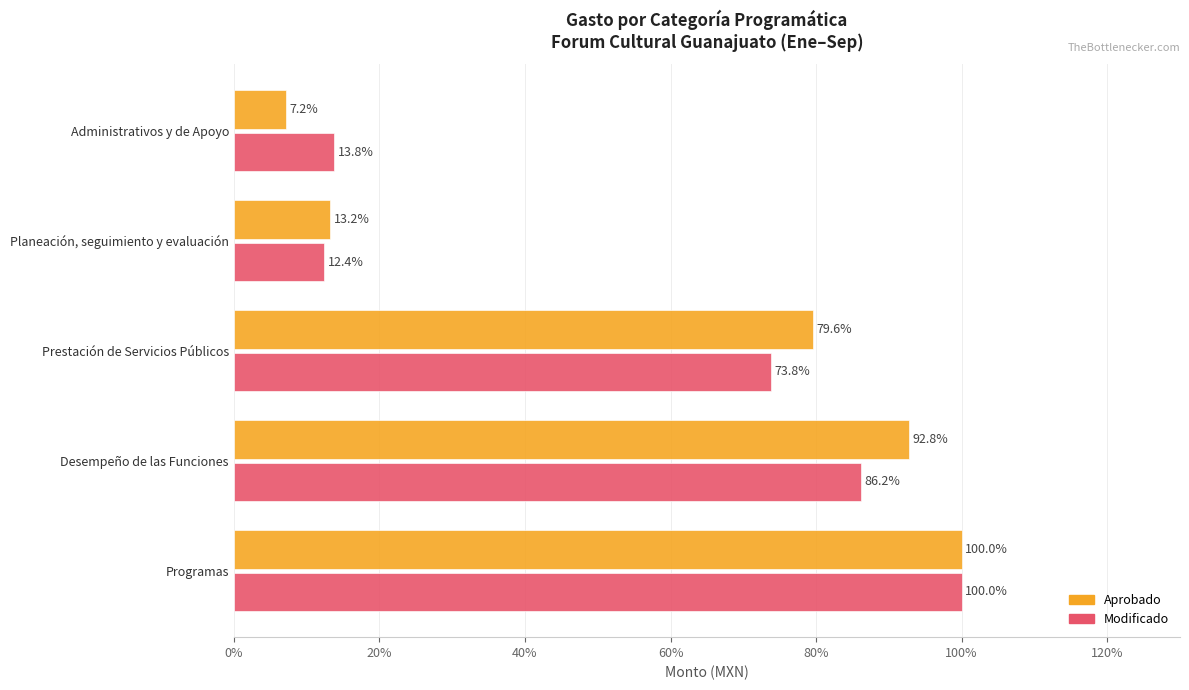

Which series changed the most between Prestación de Servicios Públicos and Administrativos y de Apoyo?

Aprobado